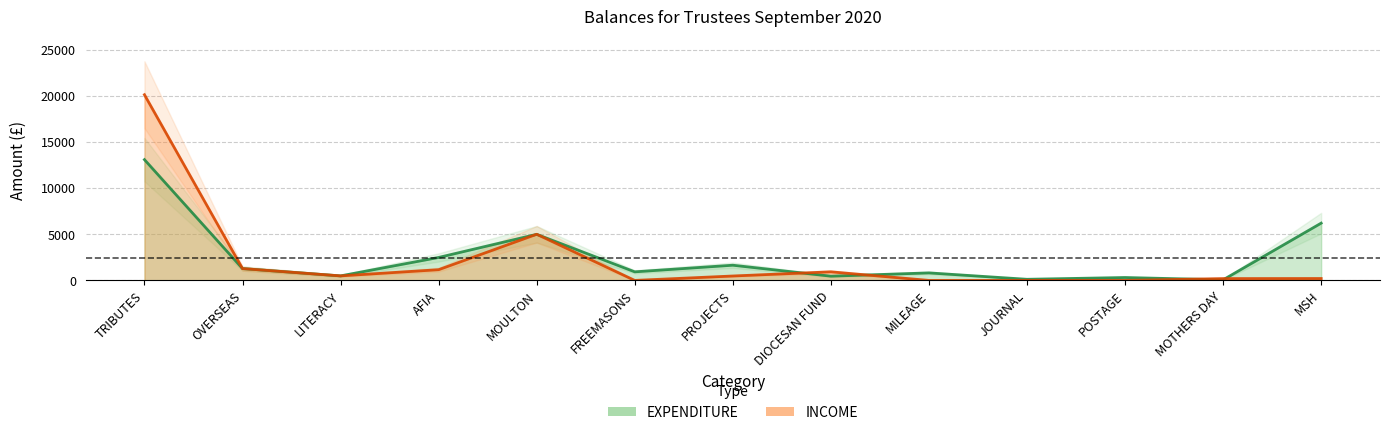

Which series has the largest total across all categories?

EXPENDITURE